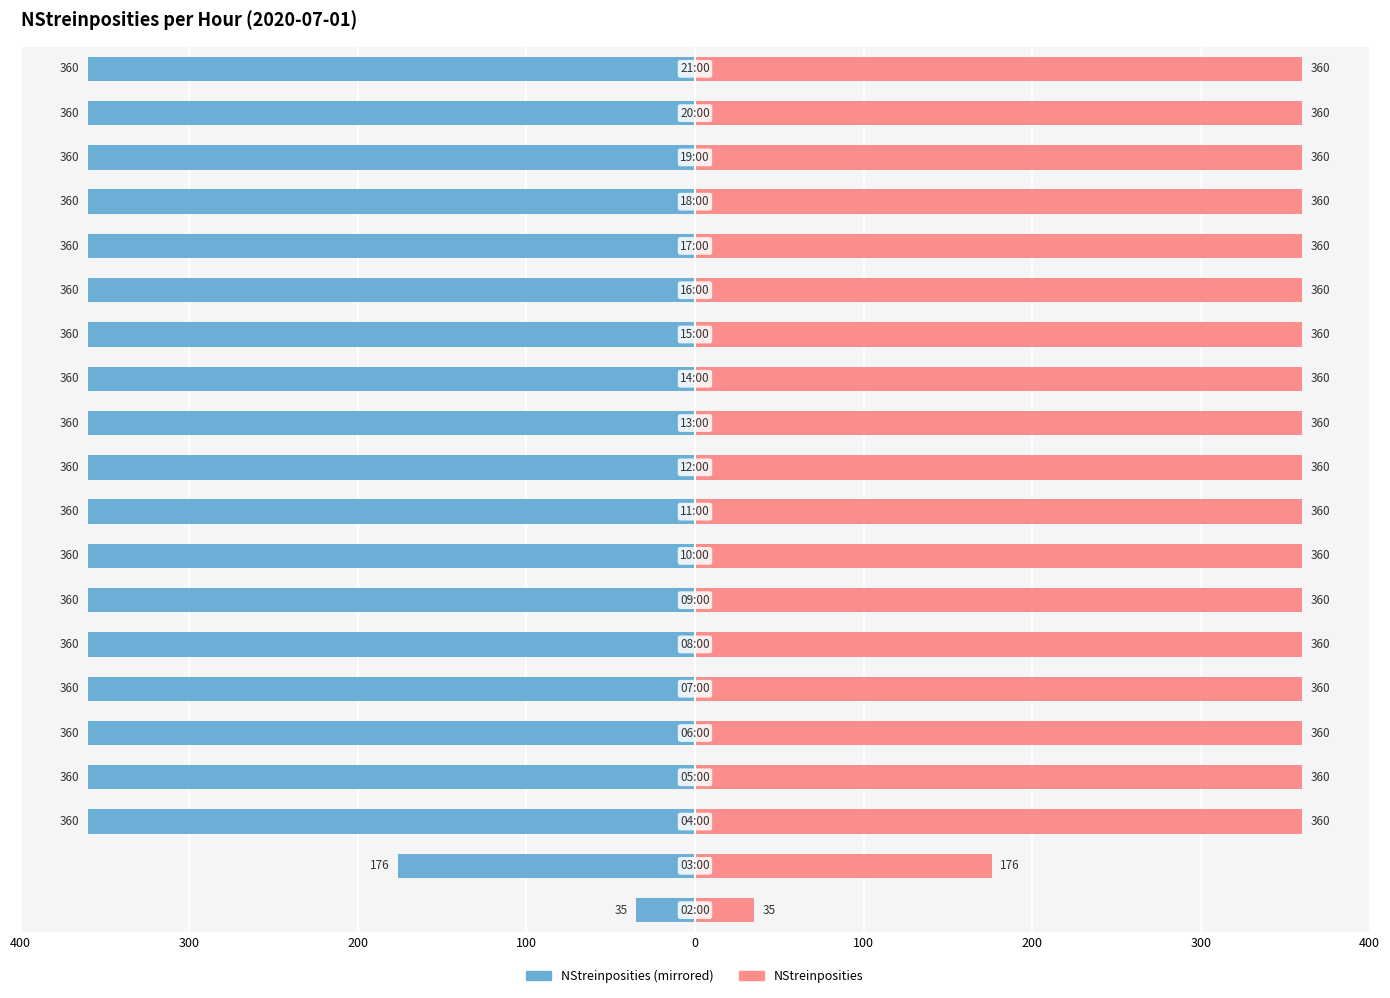

What is the sum of all NStreinposities (left) values?

-6691